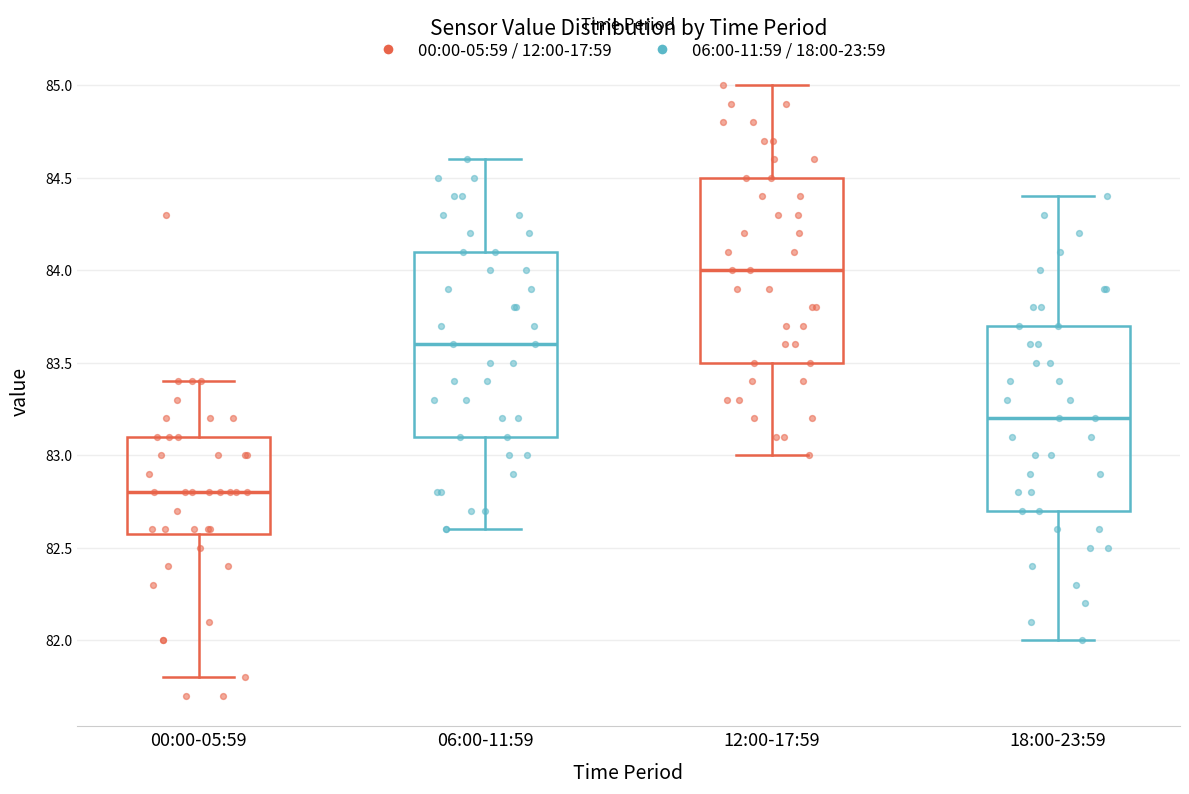

Where does the lower whisker of the box for 00:00-05:59 end on the y-axis? The values are not printed on the chart, so give them approximately, as read against the axis.

81.8